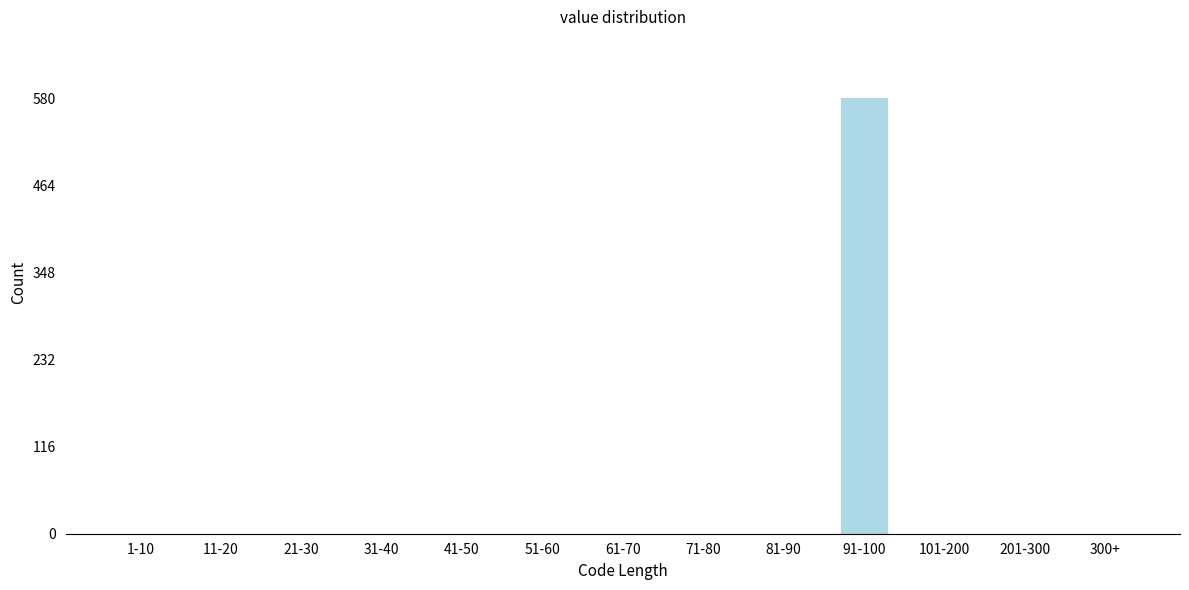

Reading left to right, transcribe all the data shown in this chart.

1-10=0	11-20=0	21-30=0	31-40=0	41-50=0	51-60=0	61-70=0	71-80=0	81-90=0	91-100=582	101-200=0	201-300=0	300+=0